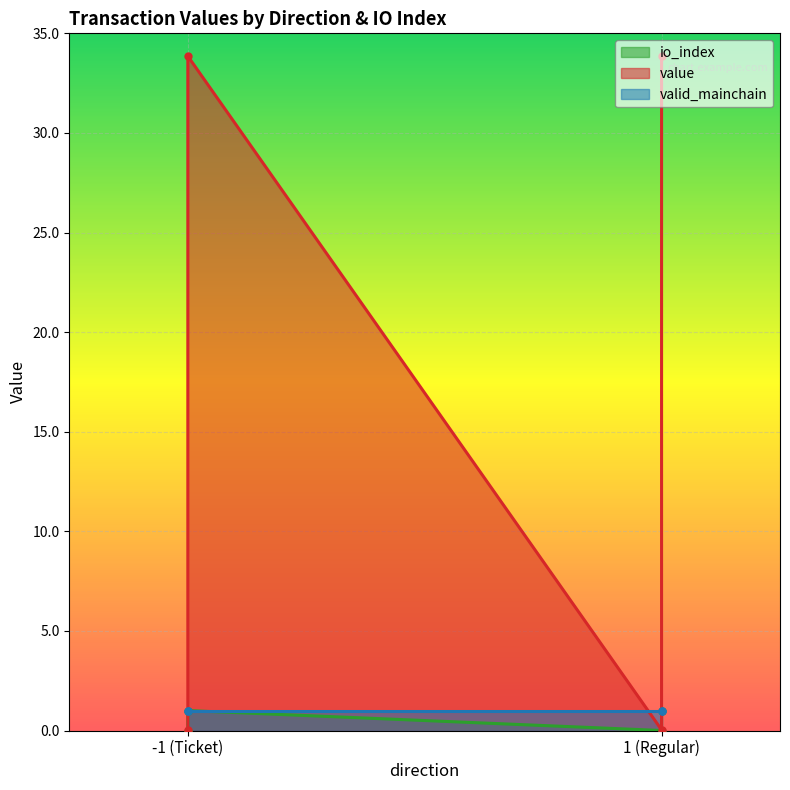

Is the value of value at 1 (Regular) greater than the value of io_index at -1 (Ticket)?

No